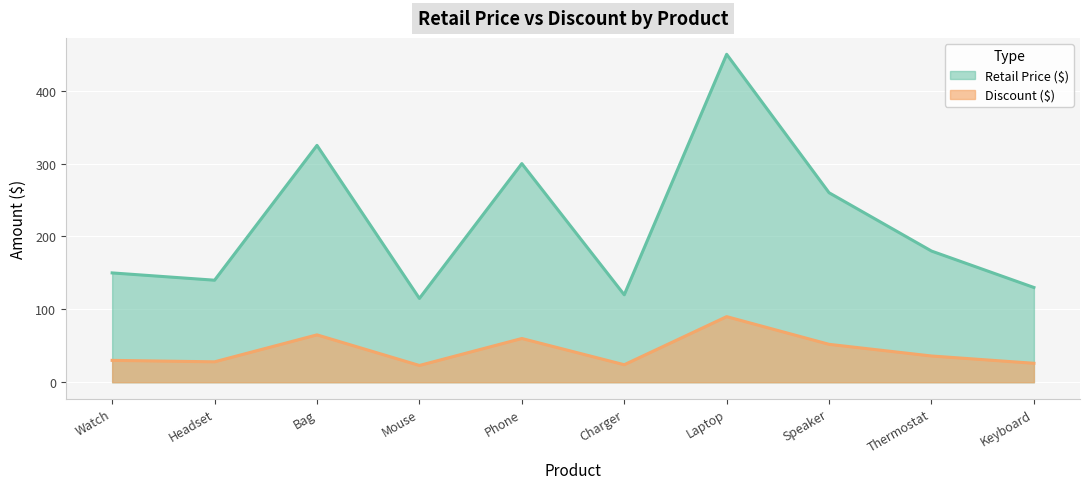

What is the value of the Discount ($) point at the 10th from the left?

26